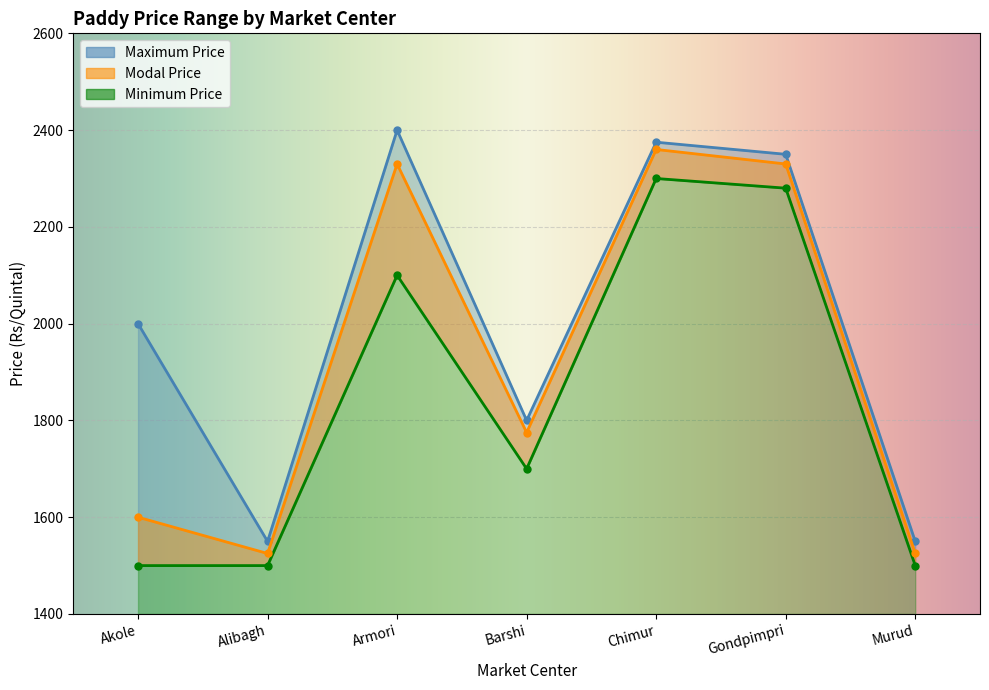

What is the highest value of the Modal Price series?

2360